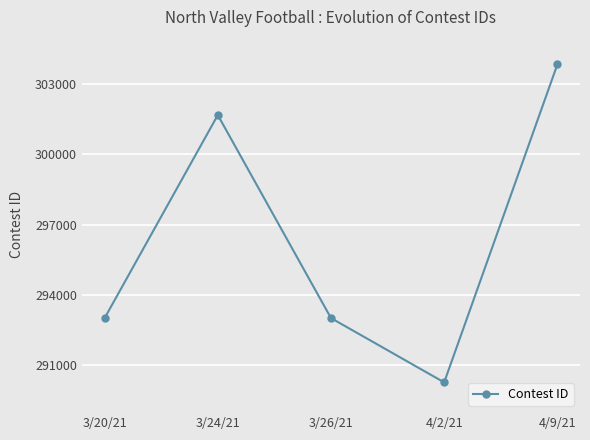

How many lines are shown in the chart?

1